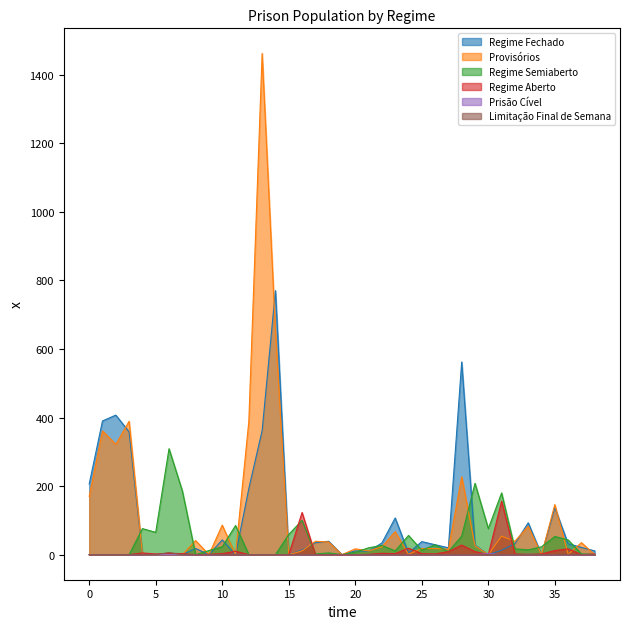

Between which two adjacent categories do Regime Semiaberto and Regime Aberto first intersect?

15 and 16